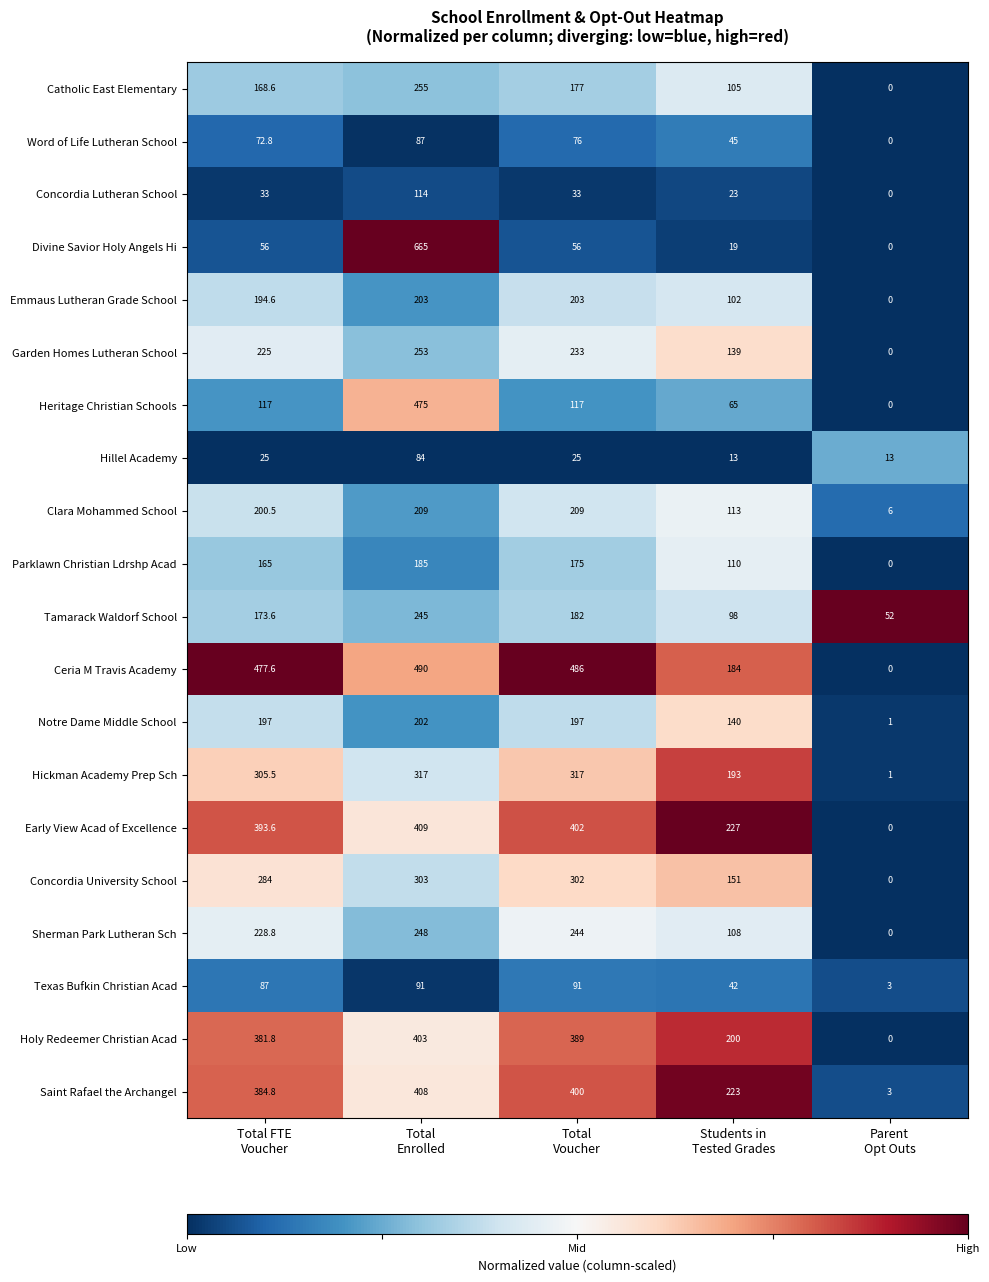

Count the Heritage Christian Schools values in the range 65 to 117.

3